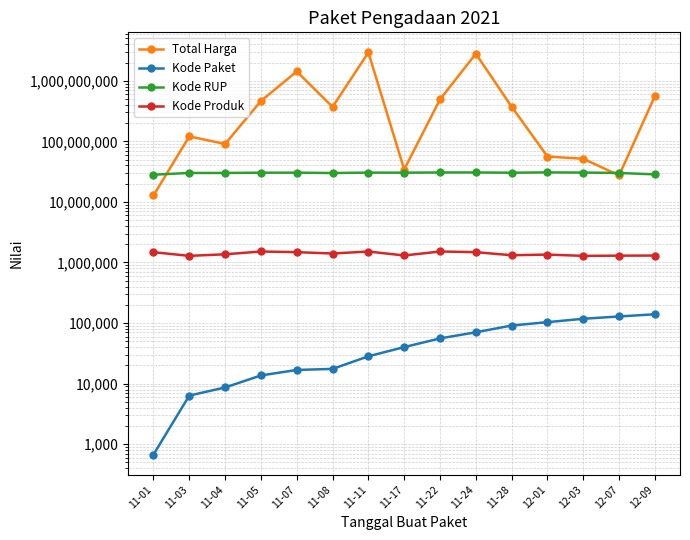

What is the difference between the second highest and minimum values in the Kode Produk series?

232387